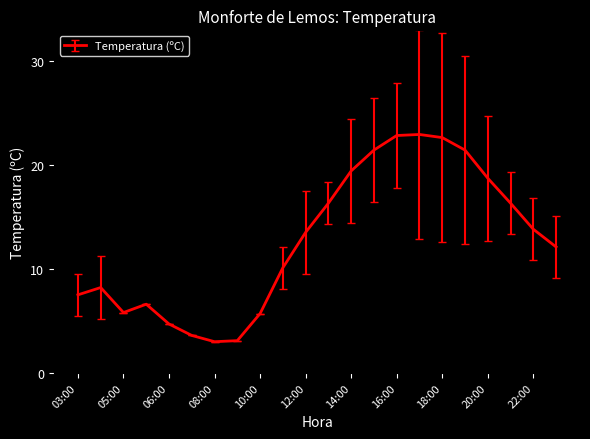

What is the difference between the maximum and minimum values?

19.9